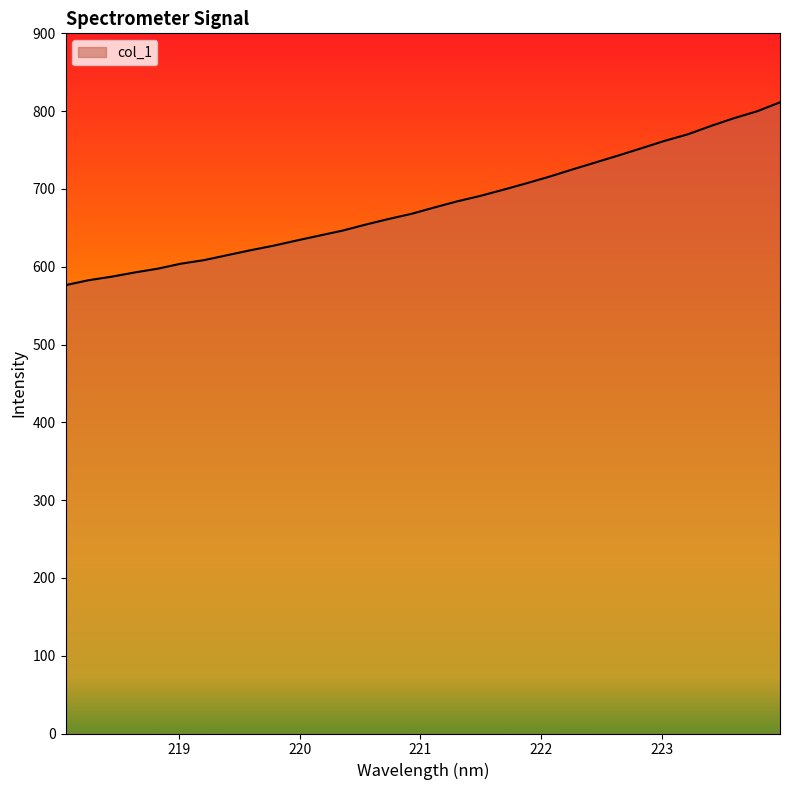

What is the difference between the maximum and minimum values?

235.0